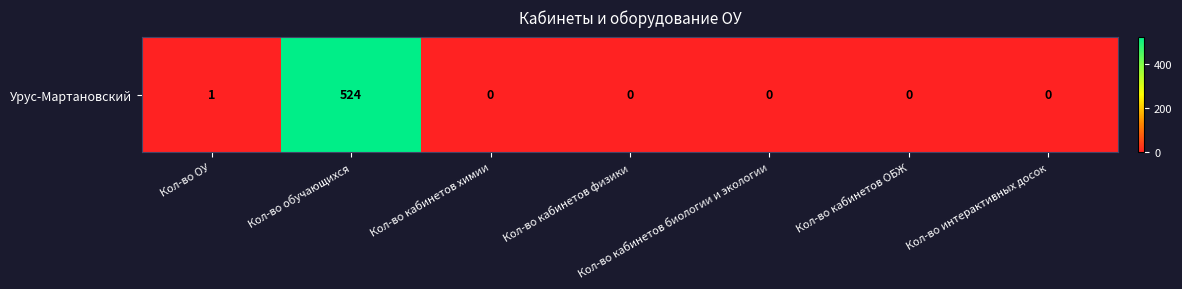

Reading left to right, extract all data points from this chart.

Кол-во ОУ=1	Кол-во обучающихся=524	Кол-во кабинетов химии=0	Кол-во кабинетов физики=0	Кол-во кабинетов биологии и экологии=0	Кол-во кабинетов ОБЖ=0	Кол-во интерактивных досок=0